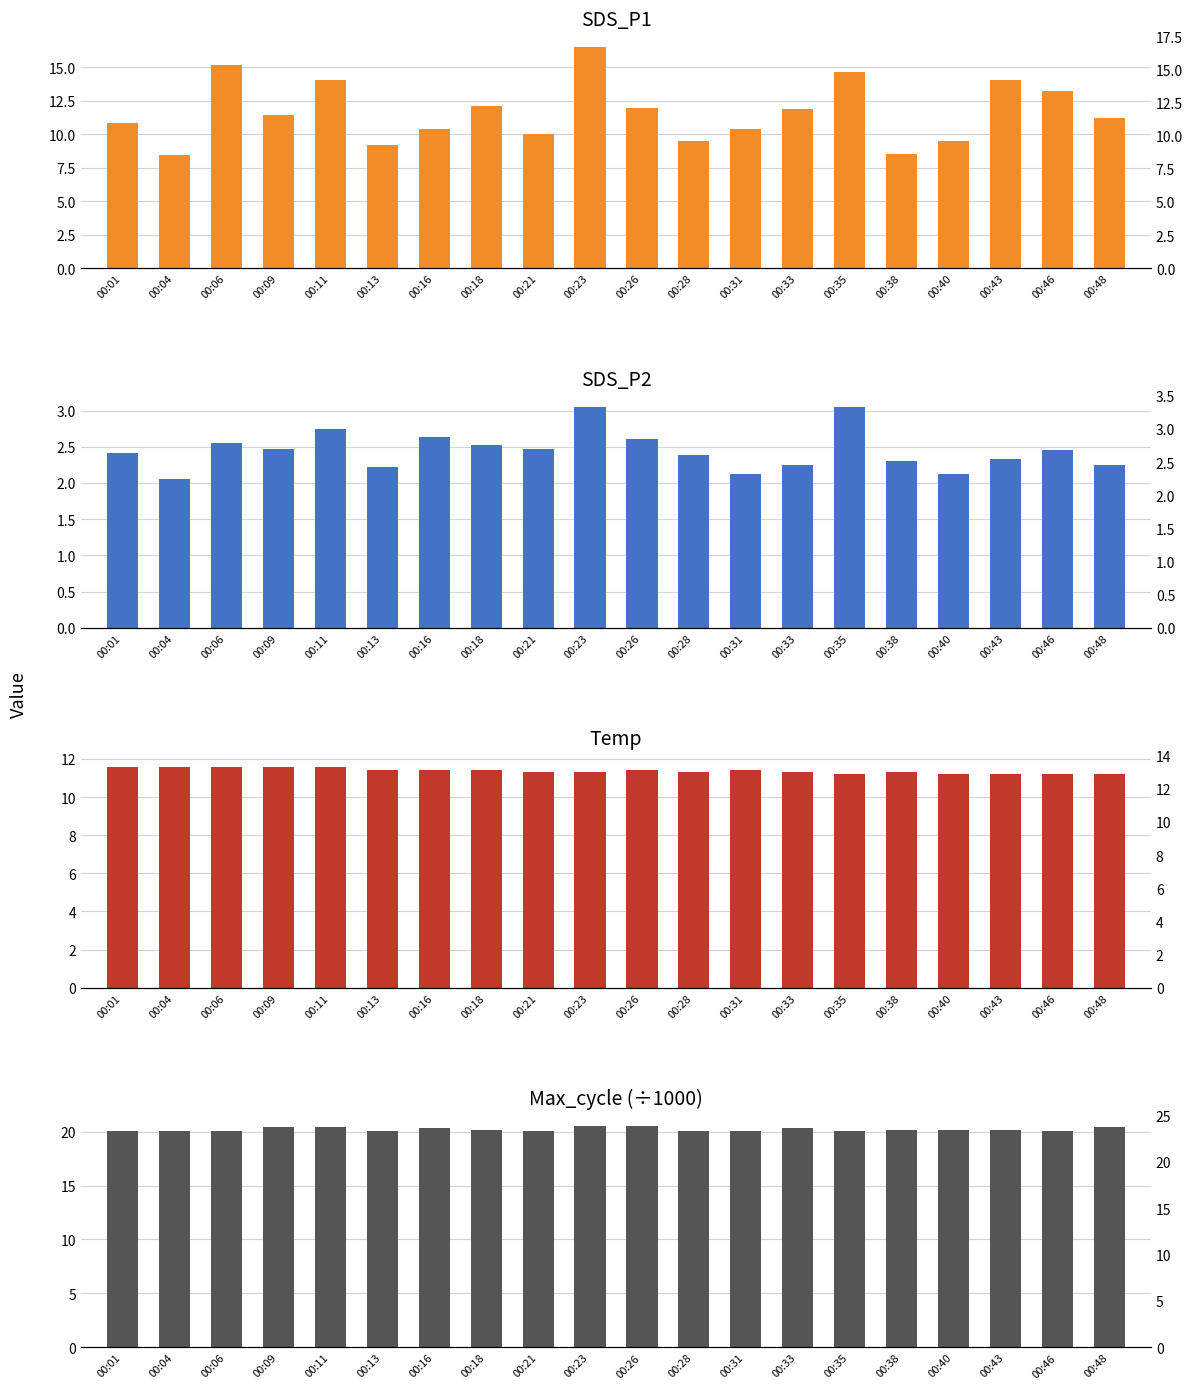

Between 00:04 and 00:11, which series saw the biggest shift?

SDS_P1